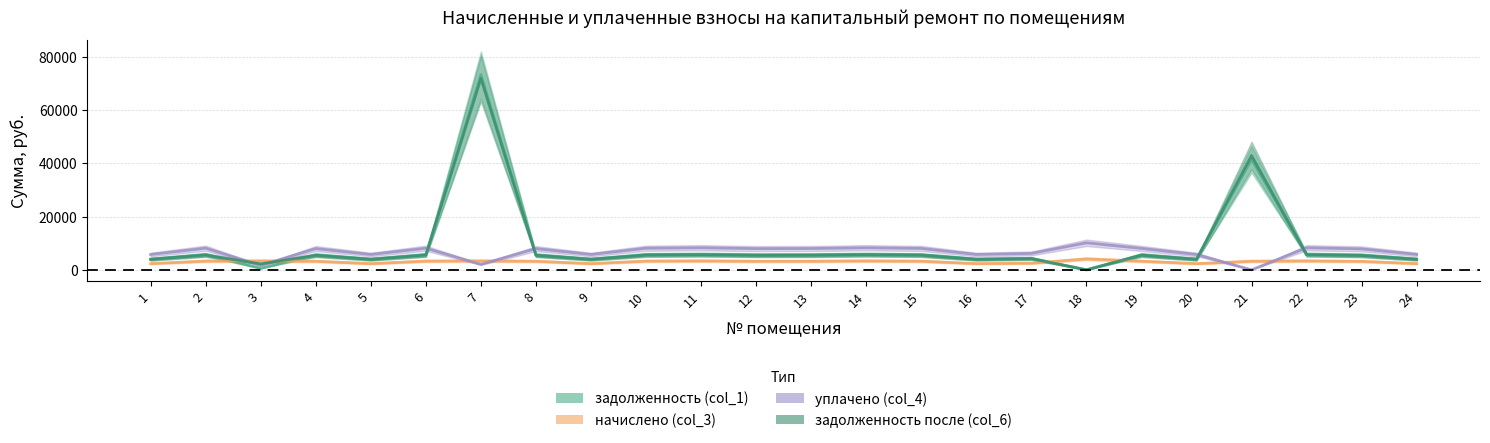

At which category is the sum across all series the highest?

7